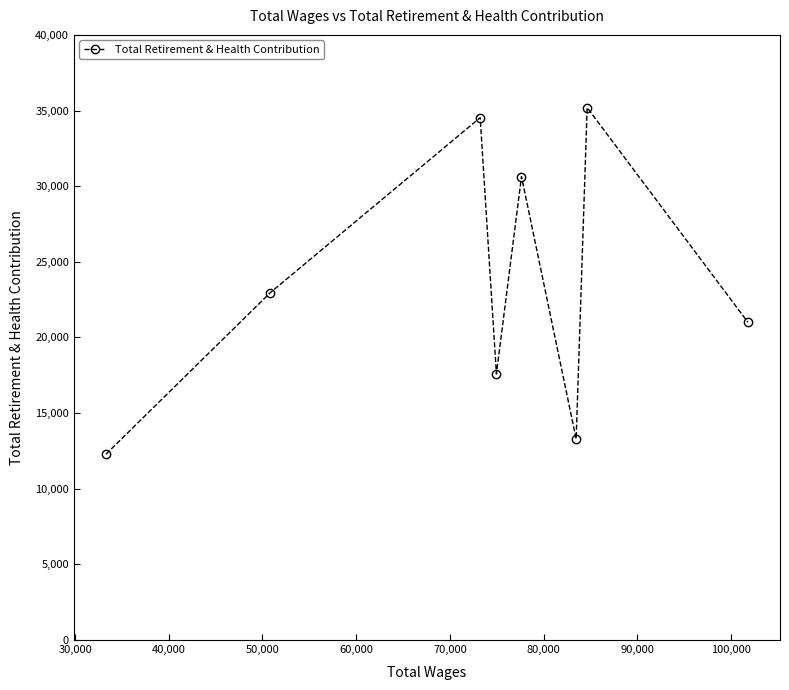

What is the smallest value displayed?

12282